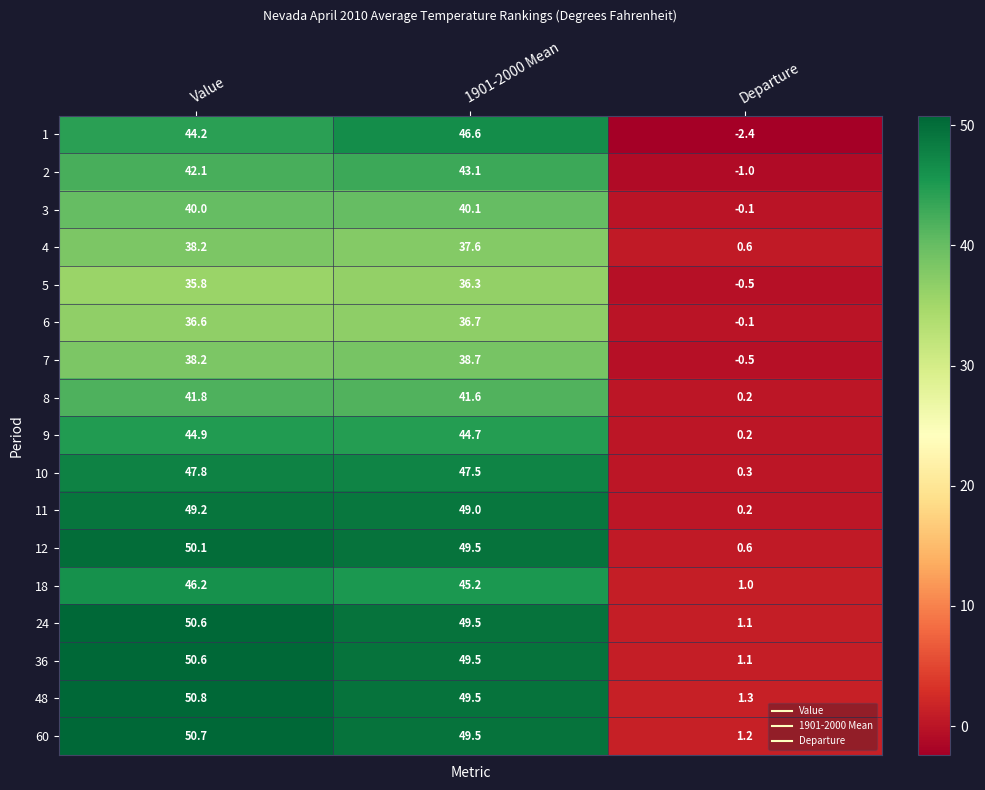

What is the spread (max minus min) of values at Value?

15.0